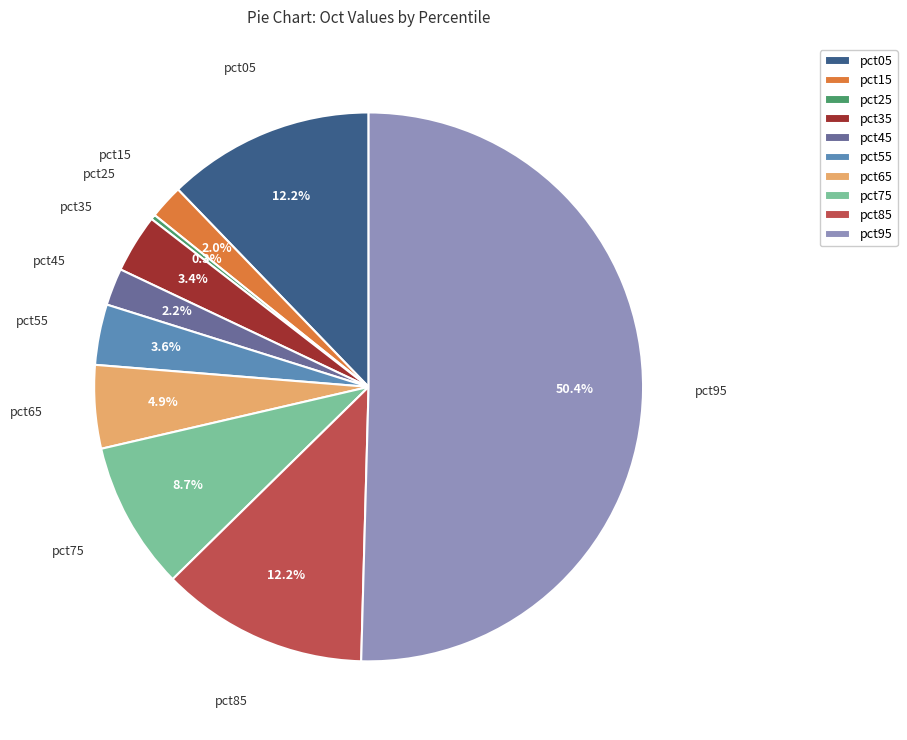

What percentage is the pct95 slice, to the nearest percent?

50%